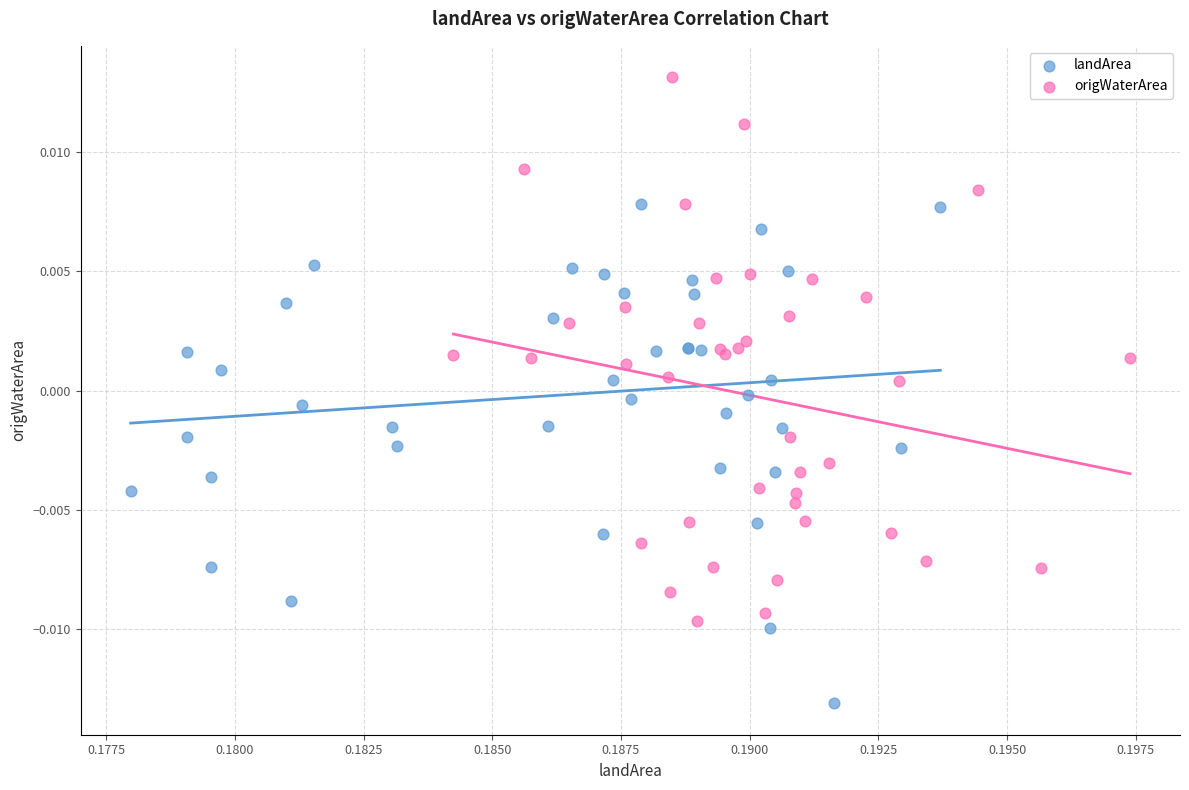

Which series has the largest Y range (max minus min)?

origWaterArea